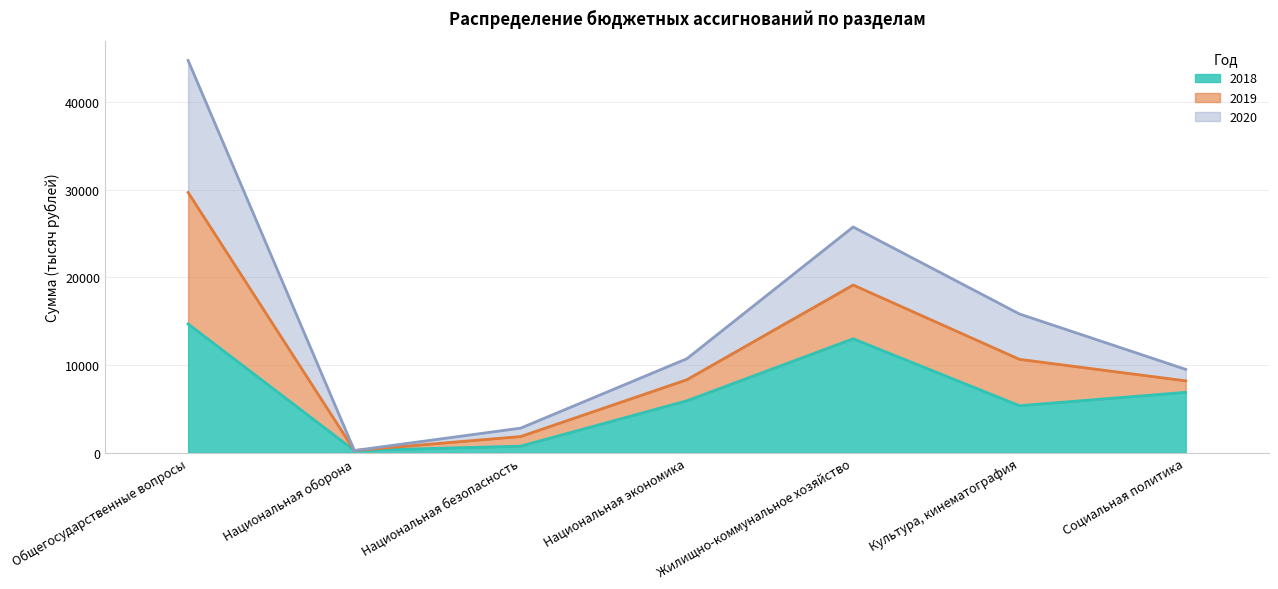

At which label does 2020 first exceed 10733?

Общегосударственные вопросы